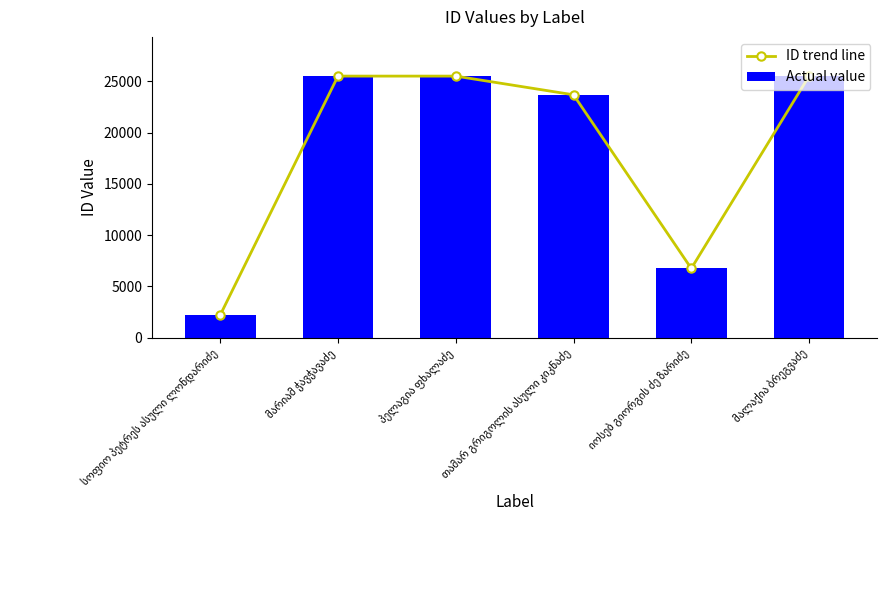

What is the minimum value shown in the chart?

2188